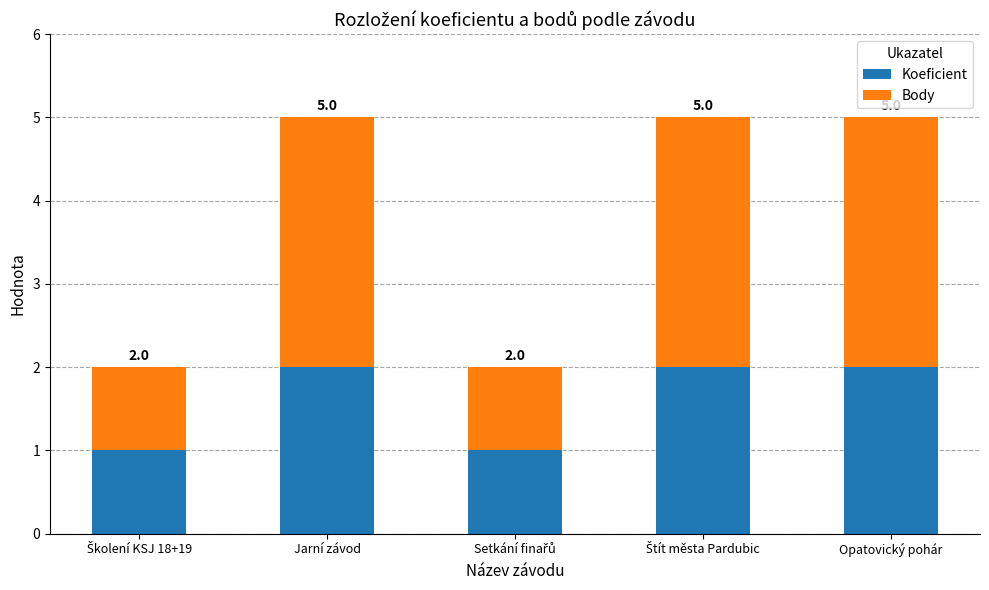

What are all the series names shown in the legend?

Koeficient, Body